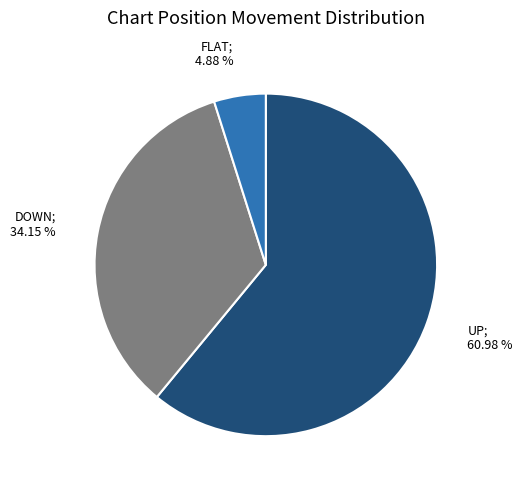

How many segments does this pie chart have?

3